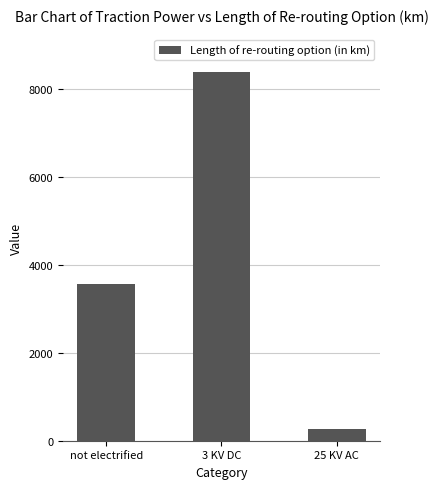

Rank the categories by value from lowest to highest.

25 KV AC, not electrified, 3 KV DC